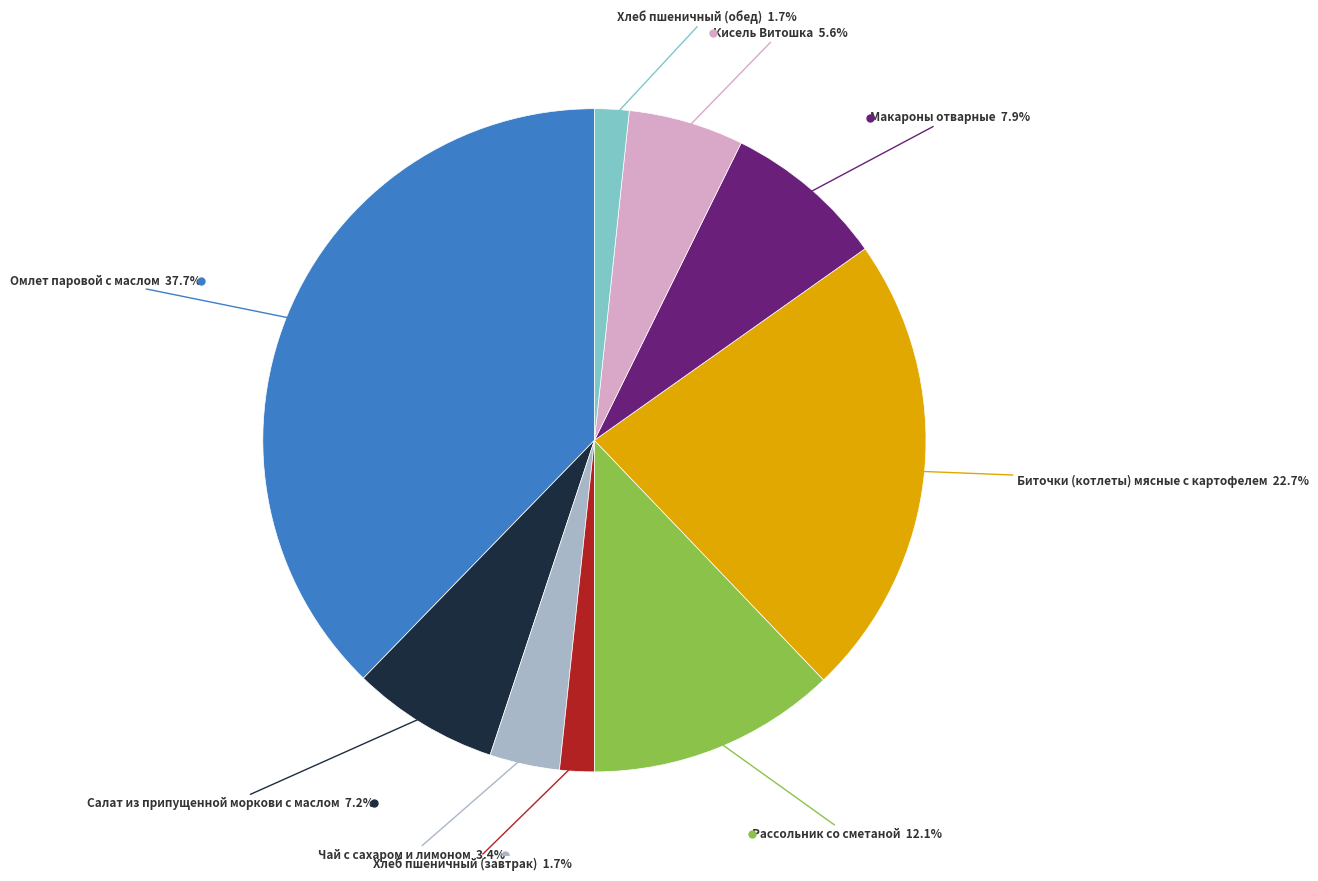

Is there a majority slice in this chart?

No